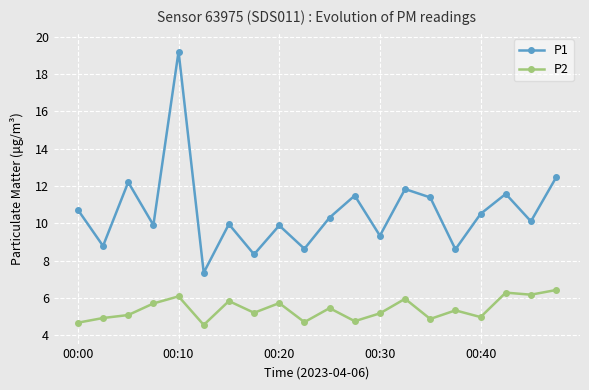

True or false: P1 has more than 1 points higher than both neighbors.

True